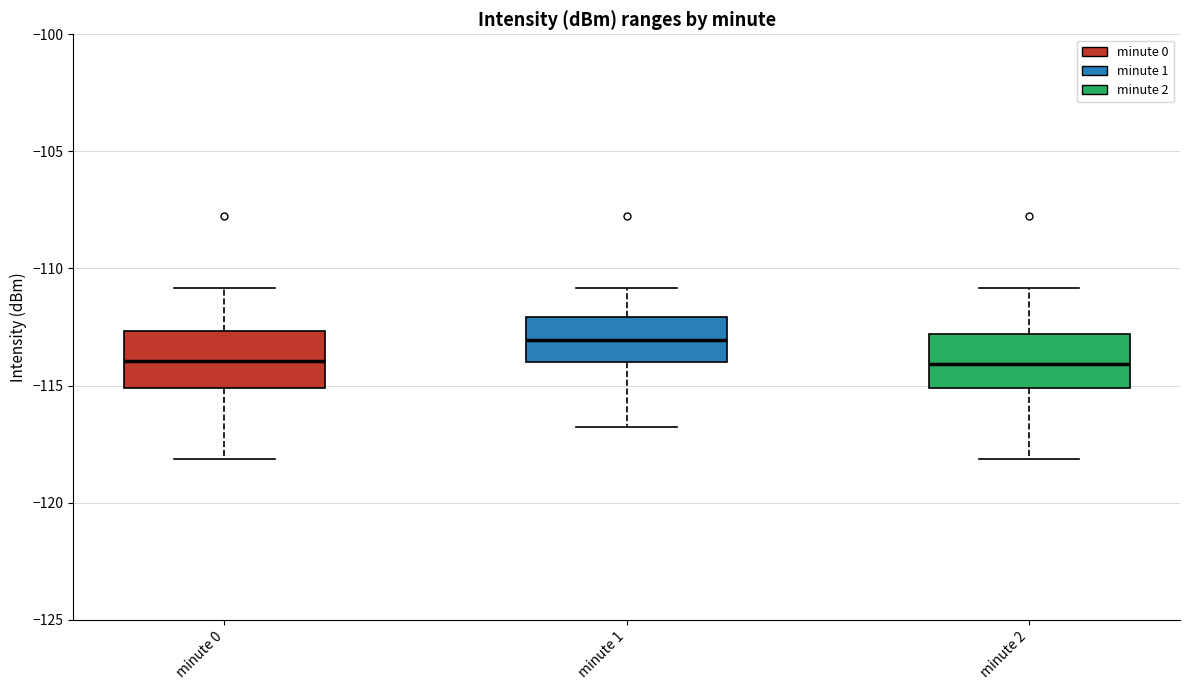

Reading left to right, transcribe this box plot: for each box, give where its median line is, the range the box spans, and where its two whiskers end, as read against the y-axis. The values are not printed on the chart, so give them approximately, as read against the axis.

minute 0: median -114.0, box -115.0 to -112.5, whiskers -118.0 to -111.0
minute 1: median -113.0, box -114.0 to -112.0, whiskers -117.0 to -111.0
minute 2: median -114.0, box -115.0 to -113.0, whiskers -118.0 to -111.0